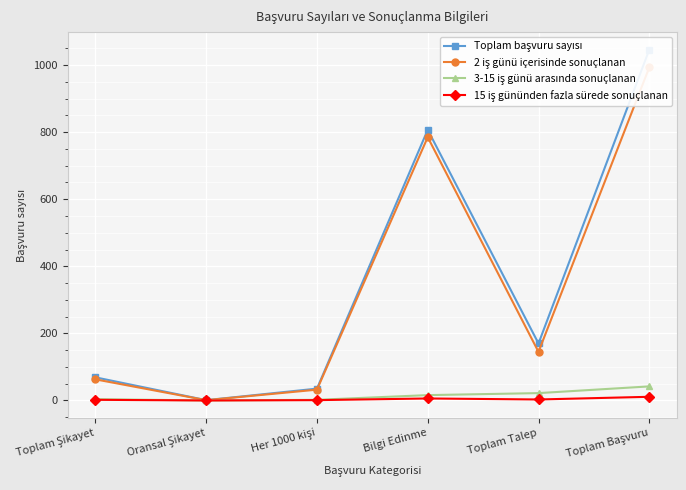

What is the difference between the 15 iş gününden fazla sürede sonuçlanan values at Toplam Başvuru and Bilgi Edinme?

5.0